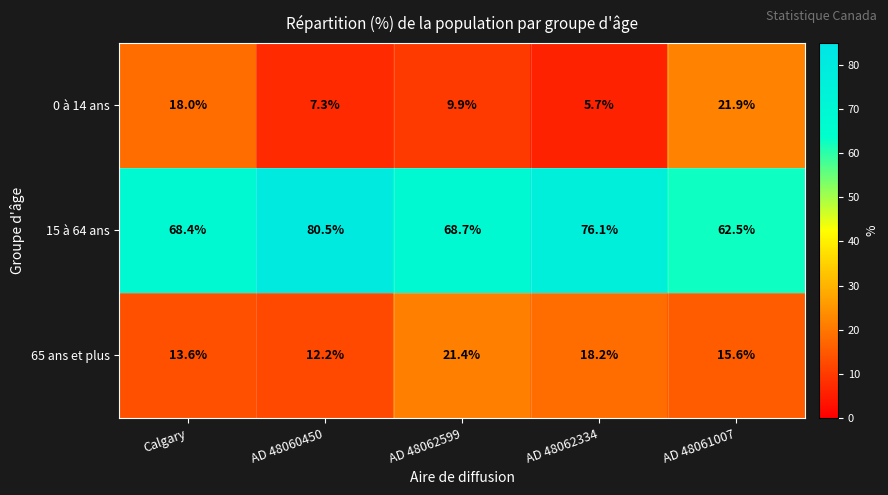

True or false: 0 à 14 ans has a value of 18.0 at Calgary.

True